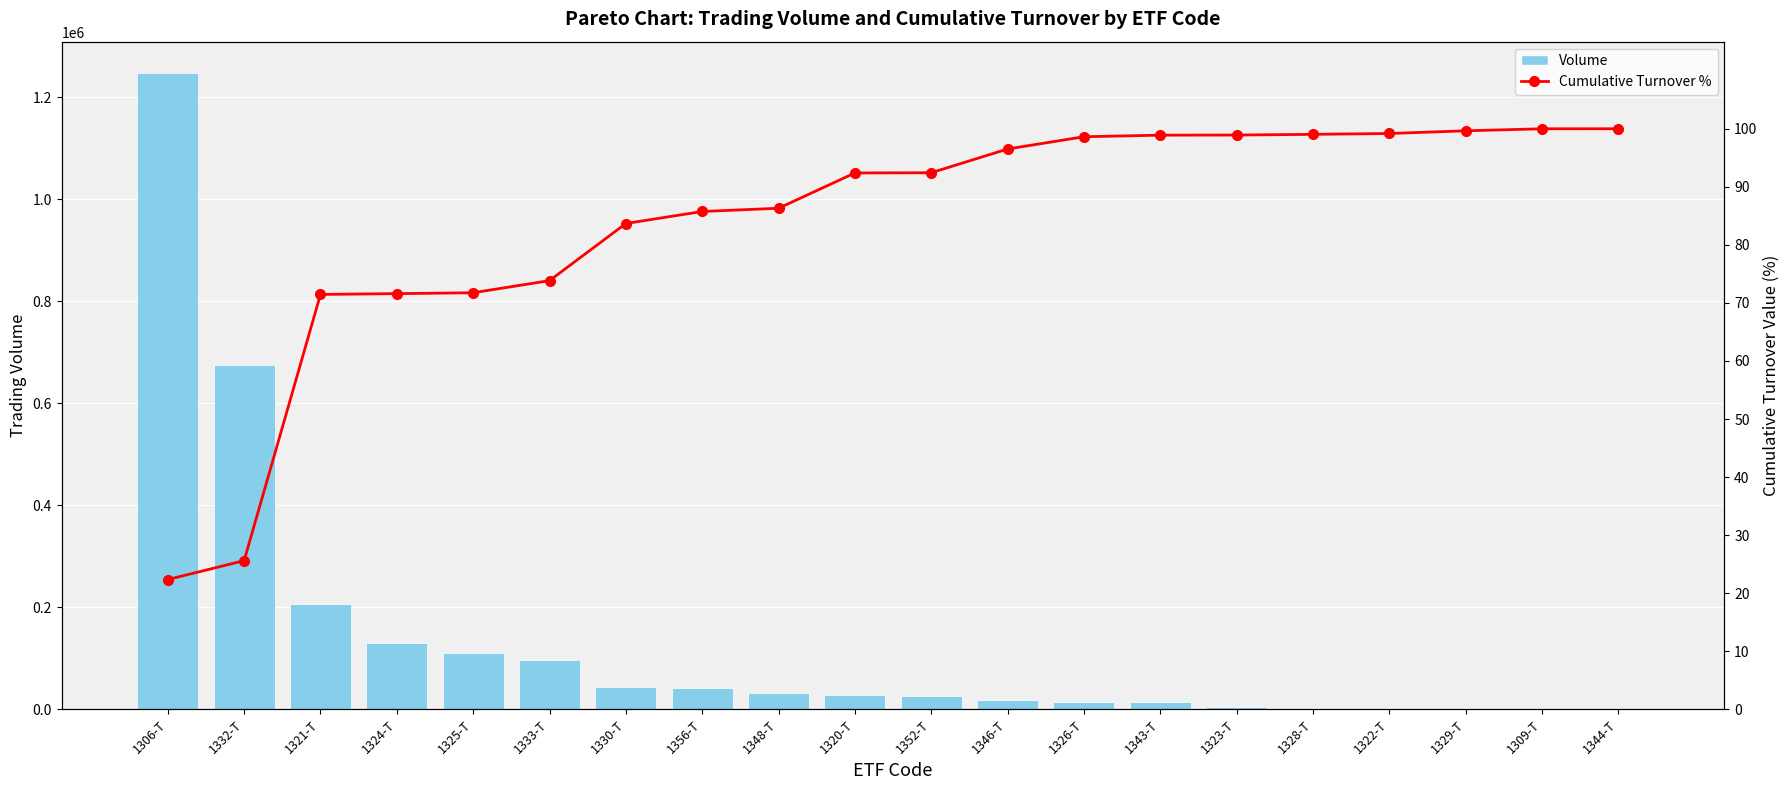

What are all the series names shown in the legend?

Volume, Cumulative Turnover %